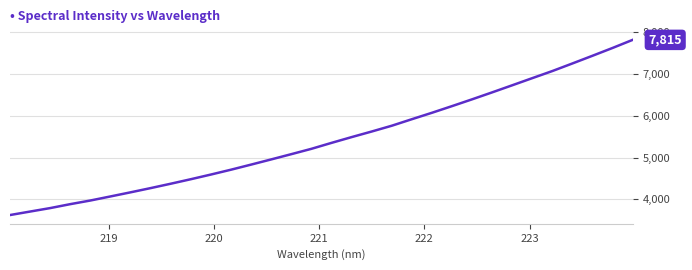

Reading left to right, transcribe all the data shown in this chart.

3626.2	3709.7	3792.7	3886.9	3973.9	4071.2	4169.7	4270.9	4375.6	4483.5	4595.3	4711.2	4833.0	4956.9	5082.5	5210.1	5352.2	5490.1	5623.7	5762.1	5918.2	6071.8	6231.1	6393.4	6559.9	6729.3	6900.1	7069.9	7251.3	7435.1	7621.8	7815.0